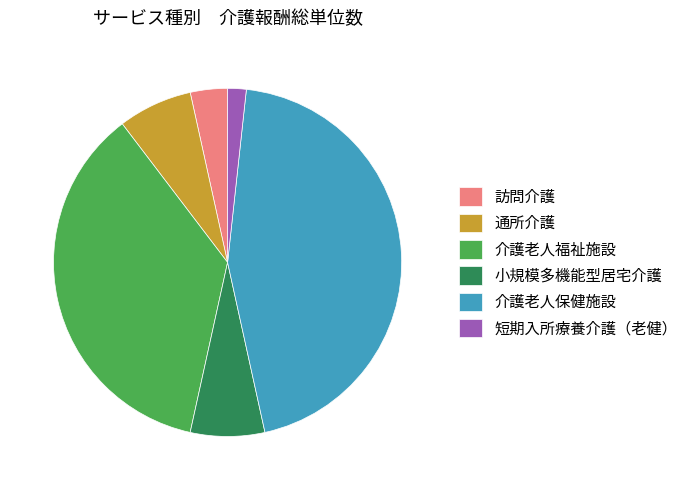

Between 訪問介護 and 小規模多機能型居宅介護, which is larger?

小規模多機能型居宅介護